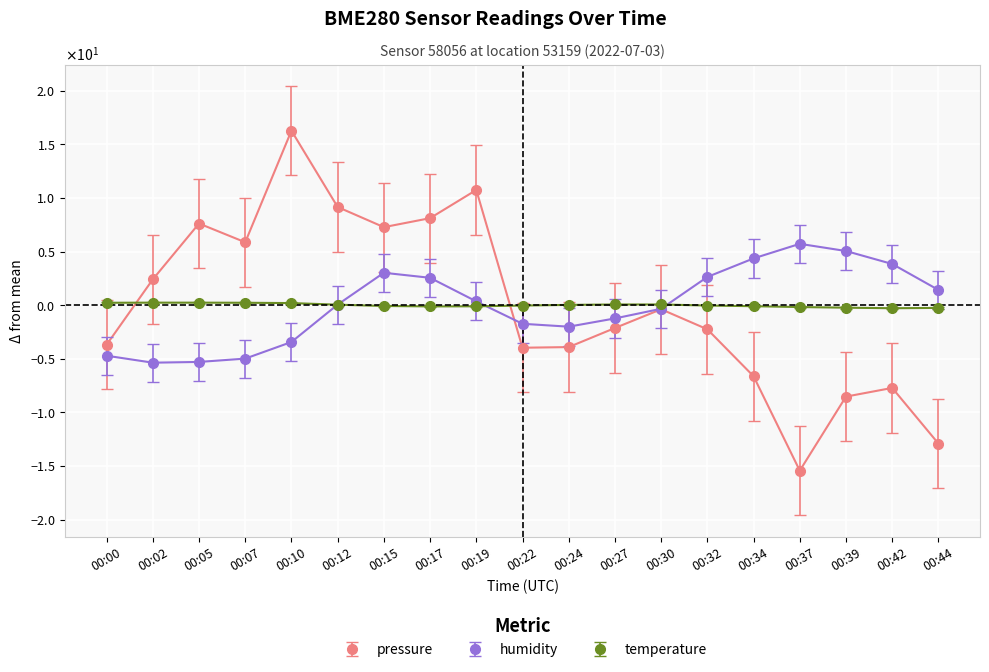

Is the value of humidity at 00:12 greater than the value of temperature at 00:00?

No